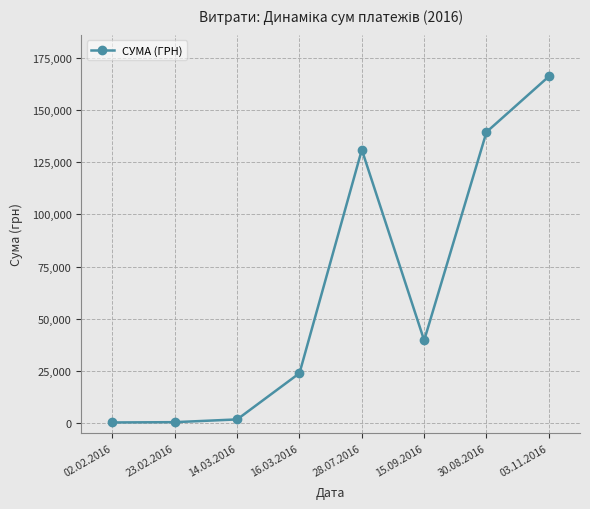

How many distinct data groups are displayed?

1